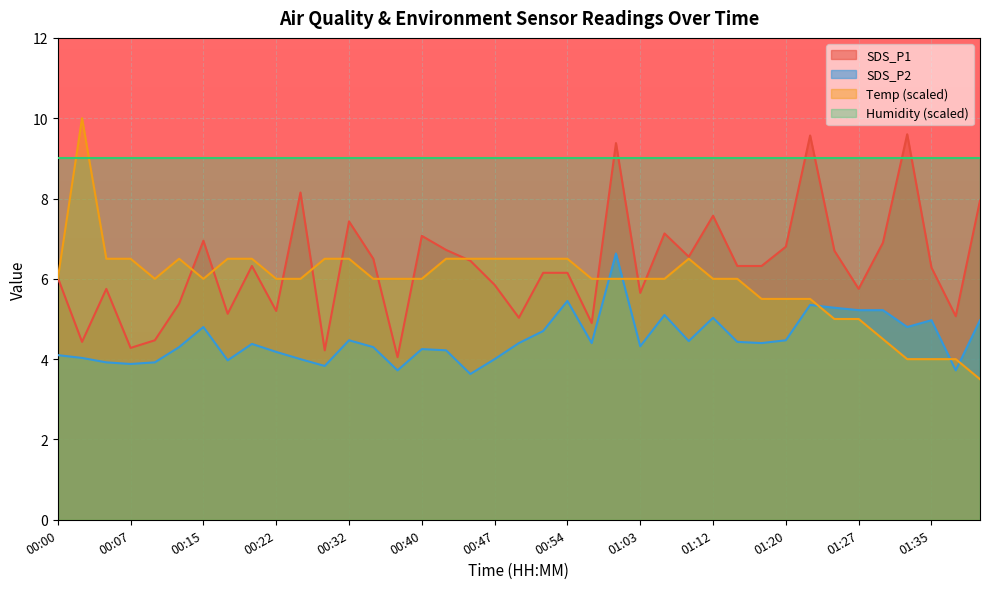

Is the value of SDS_P2 at 01:20 greater than the value of Temp at 01:27?

No